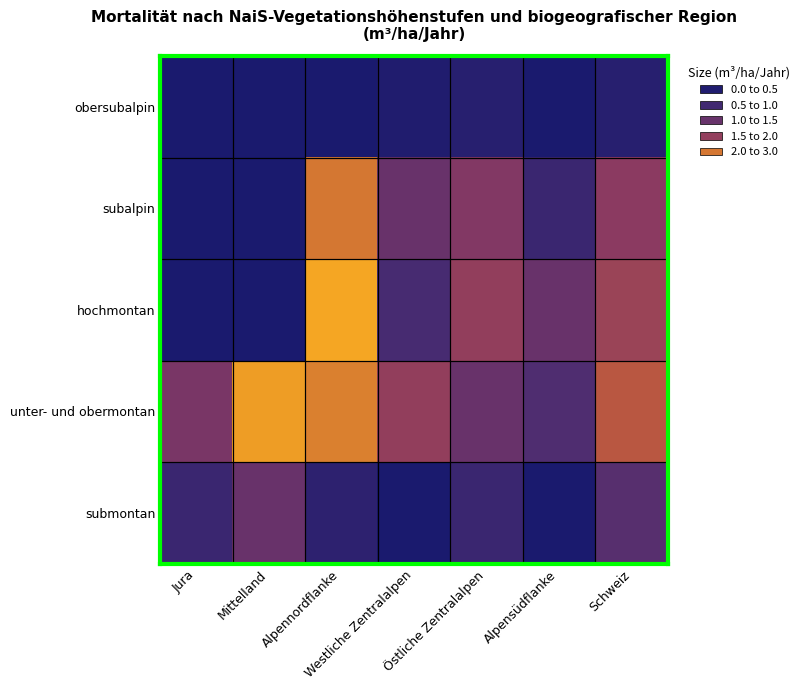

What is the spread (max minus min) of values at Schweiz?

1.9